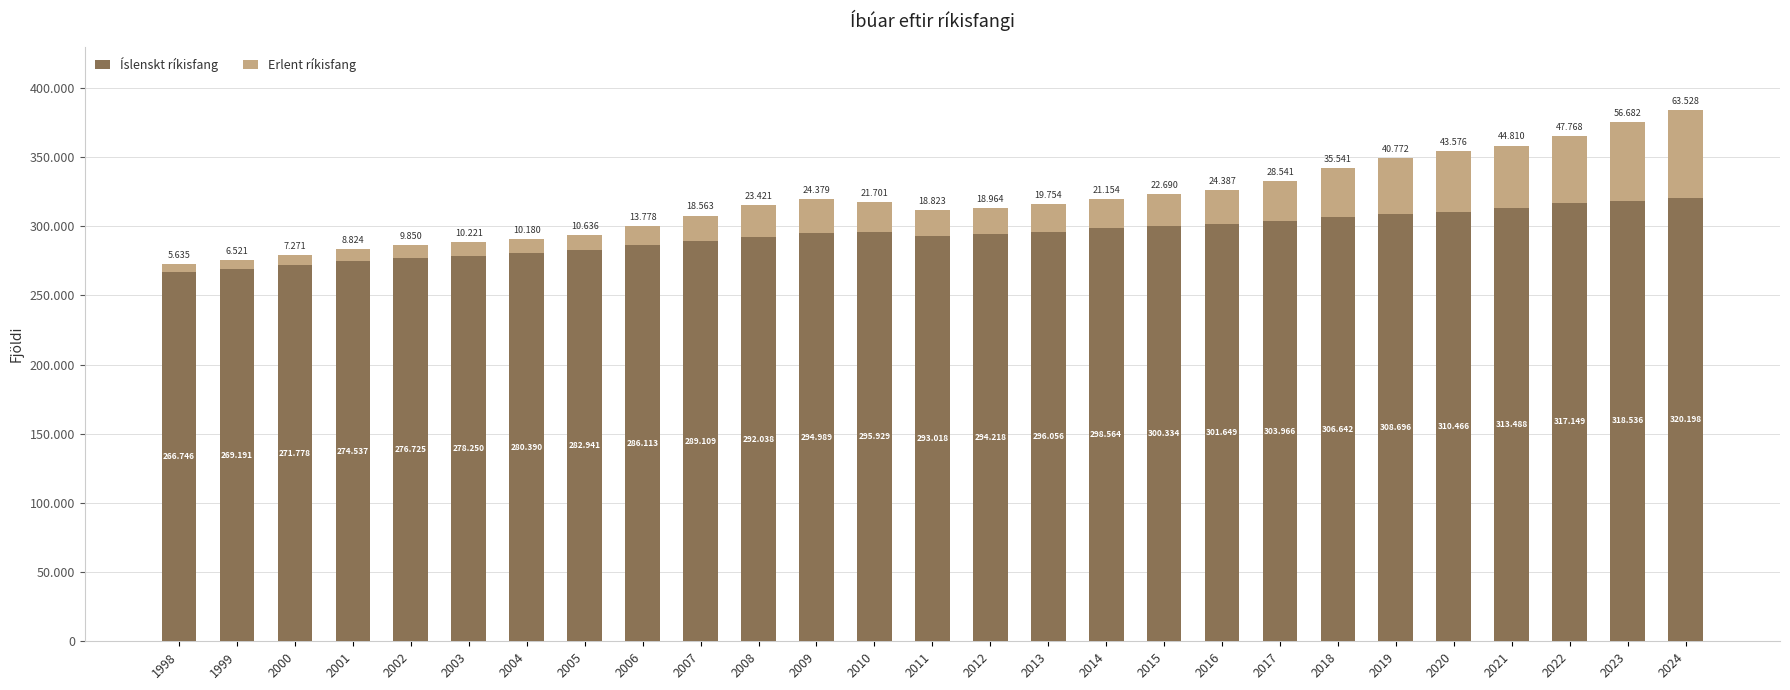

At which label does Íslenskt ríkisfang first exceed 294989?

2010